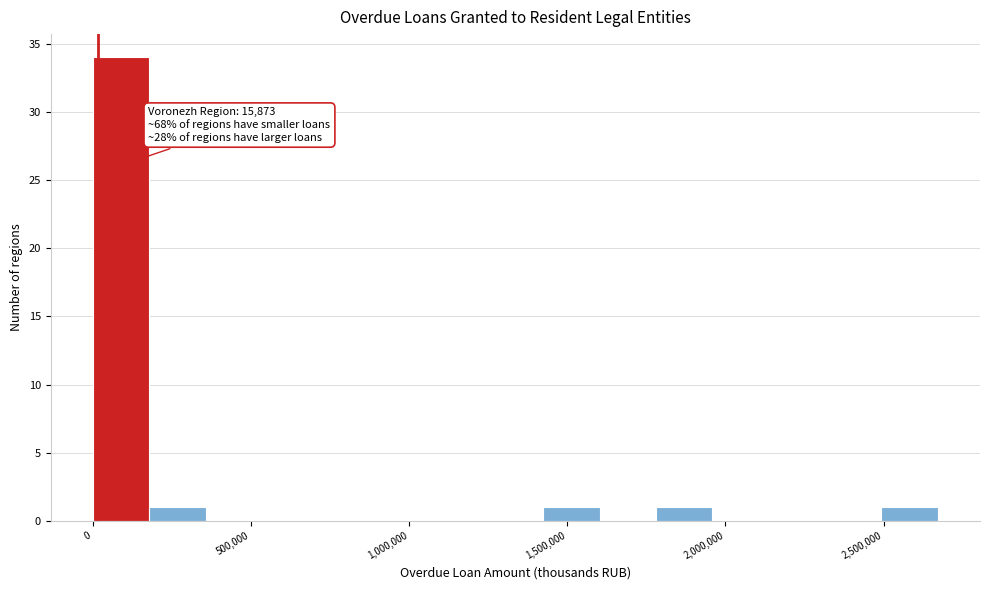

Read against the x-axis, roughly where is the centre of the tallest bar?

100000